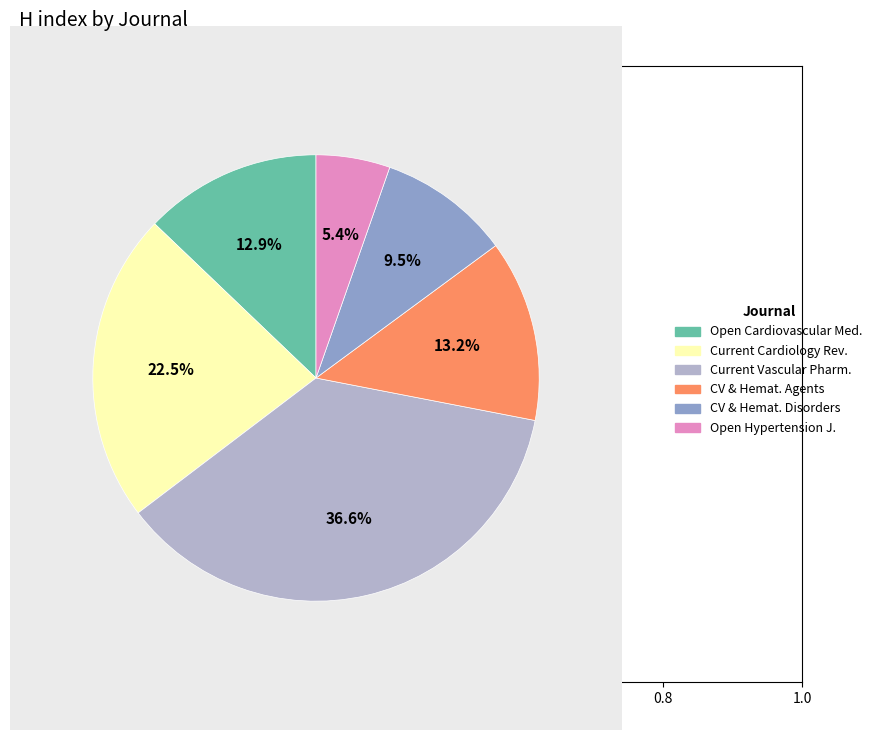

Is Current Vascular Pharm. the majority of the pie?

No